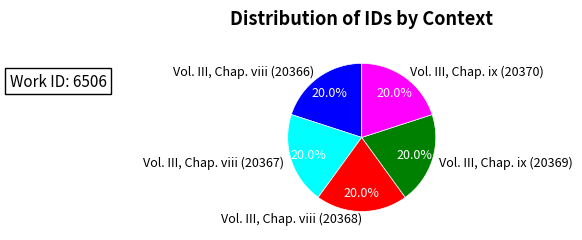

To the nearest percent, what percentage of the pie is Vol. III, Chap. viii (20367)?

20%